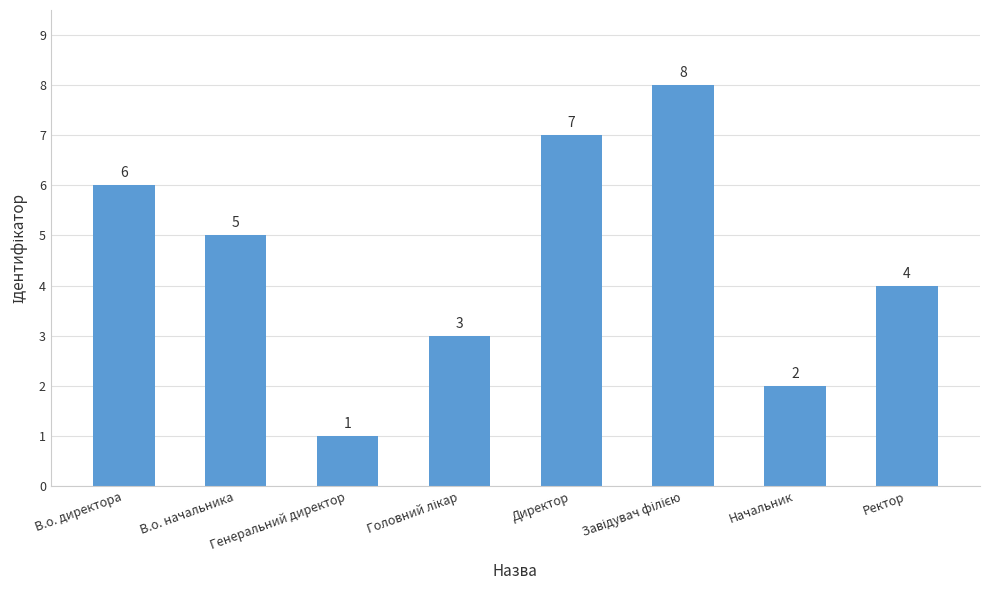

What is the minimum value shown in the chart?

1